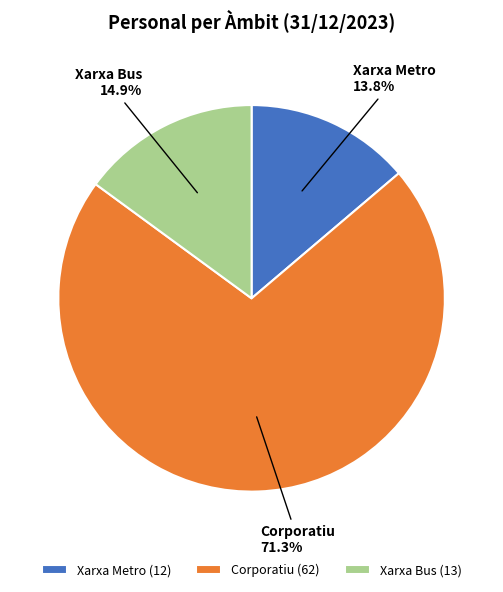

Does Xarxa Bus account for over 50% of the chart?

No